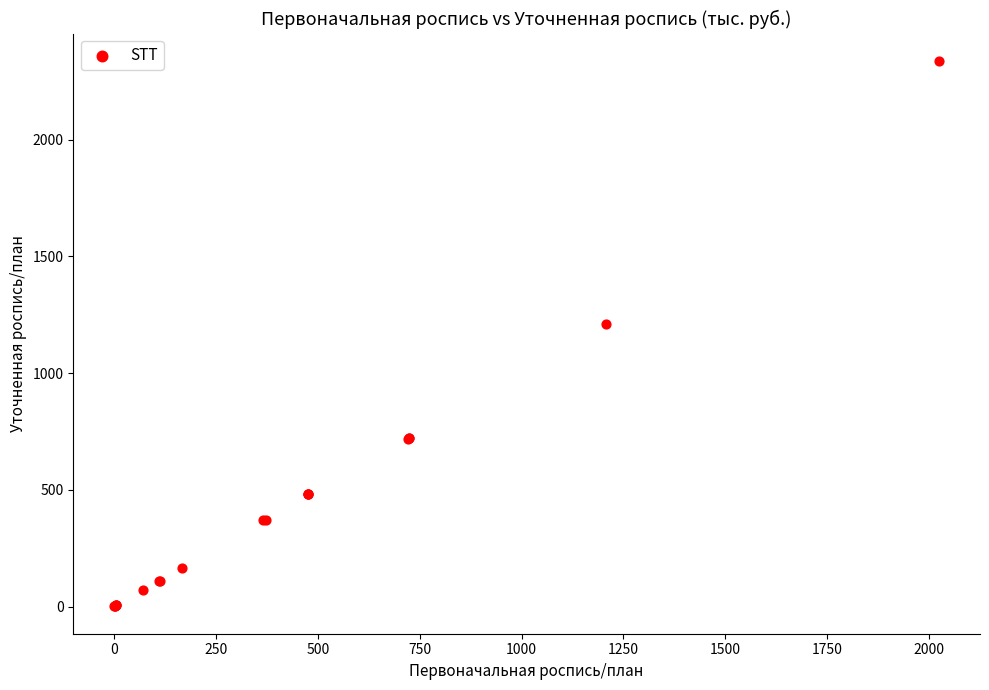

What Y value in the scatter plot is closest to 1169?

1209.9